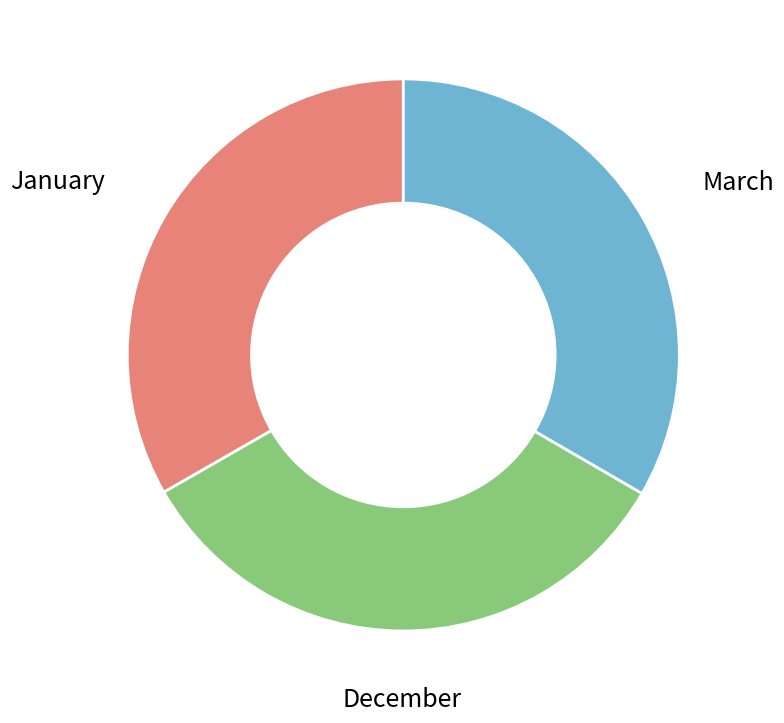

Is there a majority slice in this chart?

No